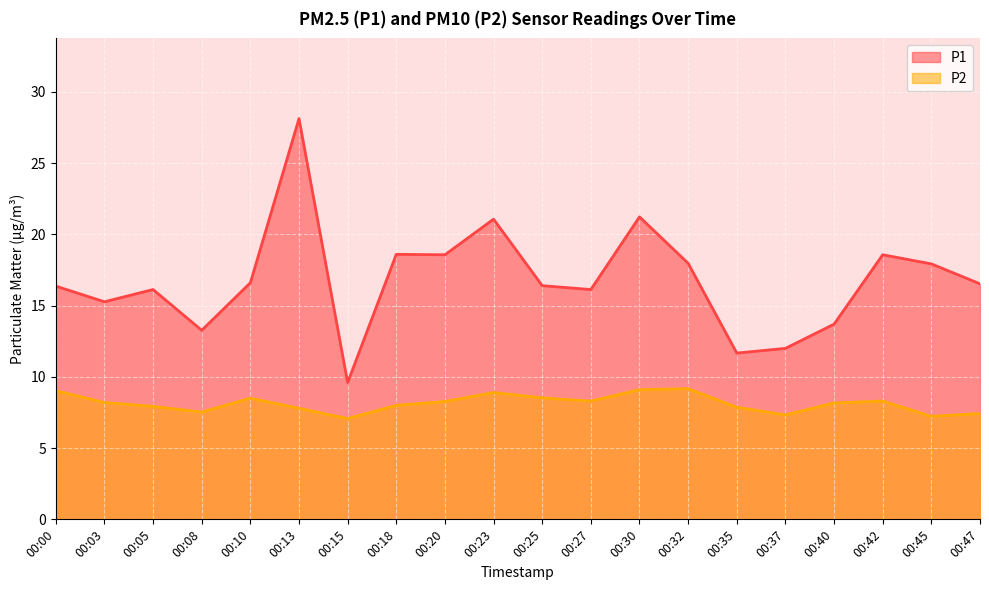

Is the value of P2 at 00:37 greater than the value of P1 at 00:15?

No